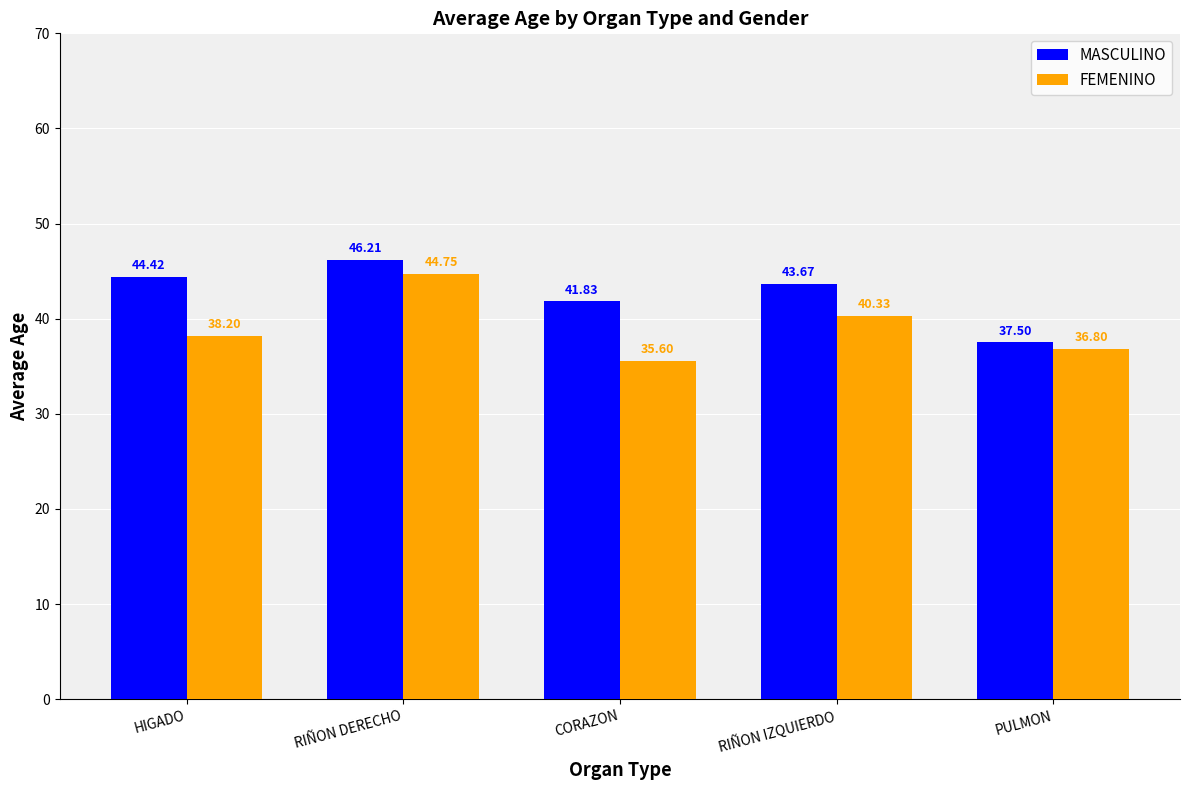

Does the chart contain any negative values?

No